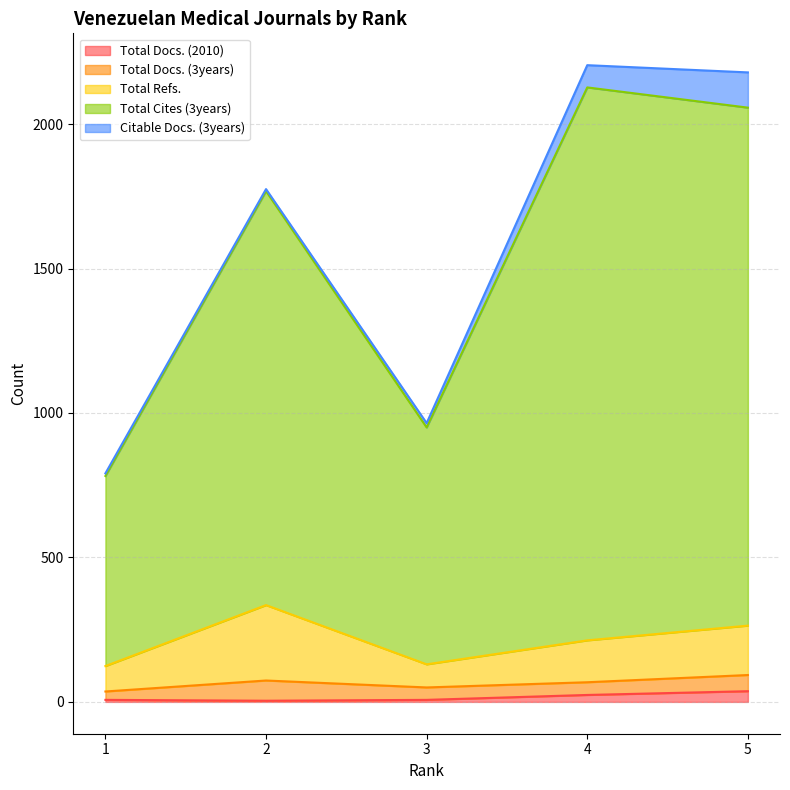

True or false: Total Cites (3years) and Total Refs. intersect in this chart.

False